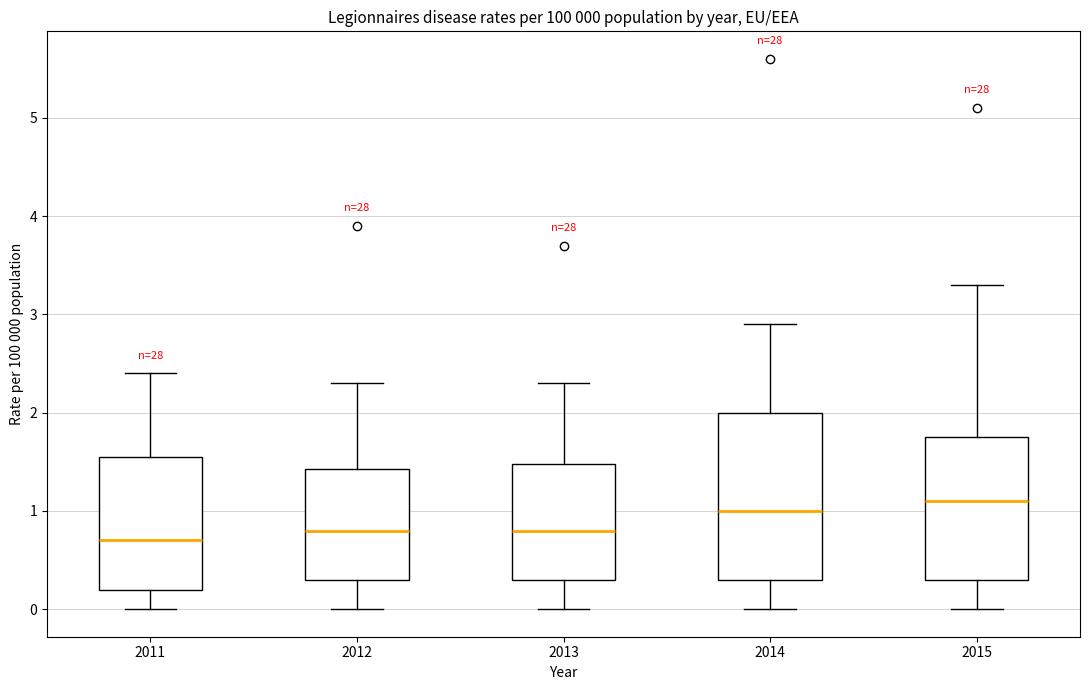

Which box has the highest median line?

2015